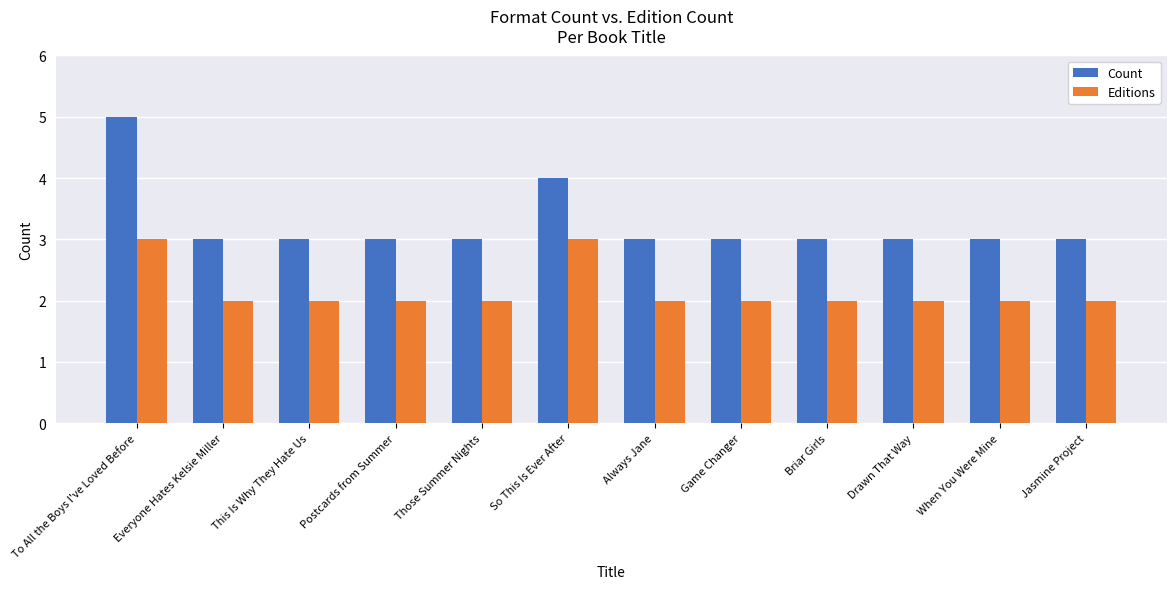

The value of Count at Postcards from Summer is 3. True or false?

True